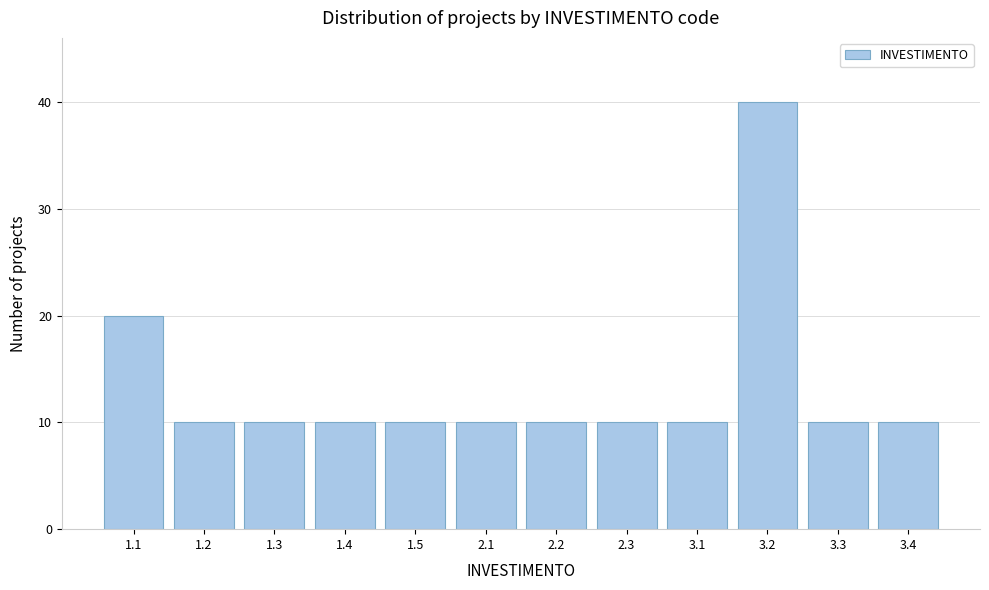

Reading right to left, transcribe all the data shown in this chart.

3.4=10	3.3=10	3.2=40	3.1=10	2.3=10	2.2=10	2.1=10	1.5=10	1.4=10	1.3=10	1.2=10	1.1=20